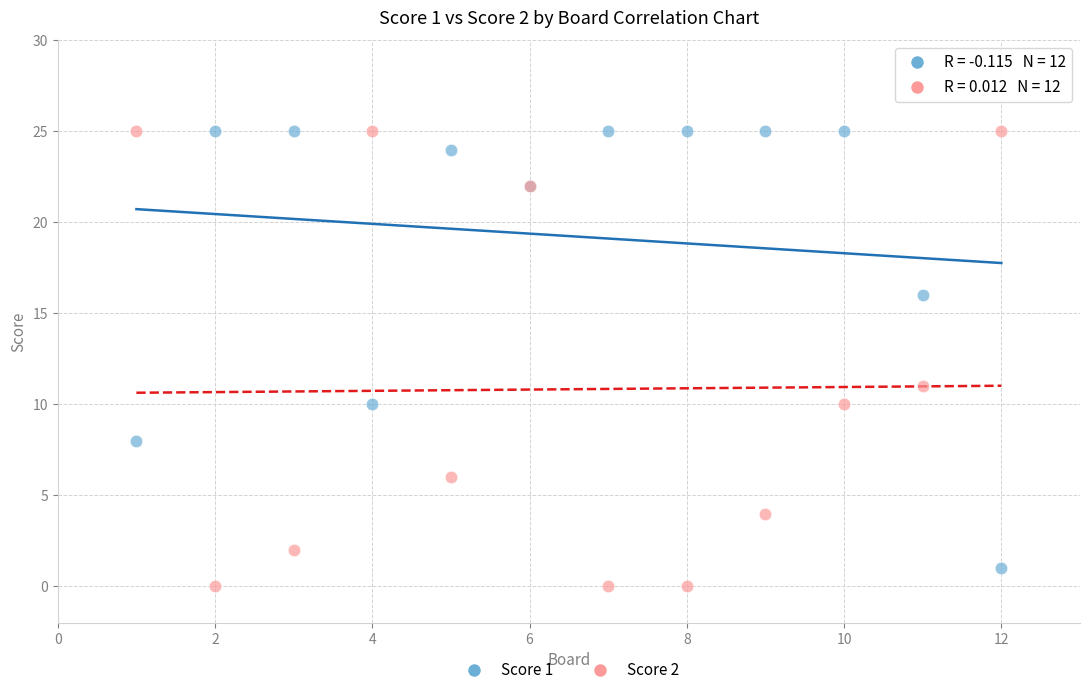

What is the X range (max minus min) for the scatter plot?

11